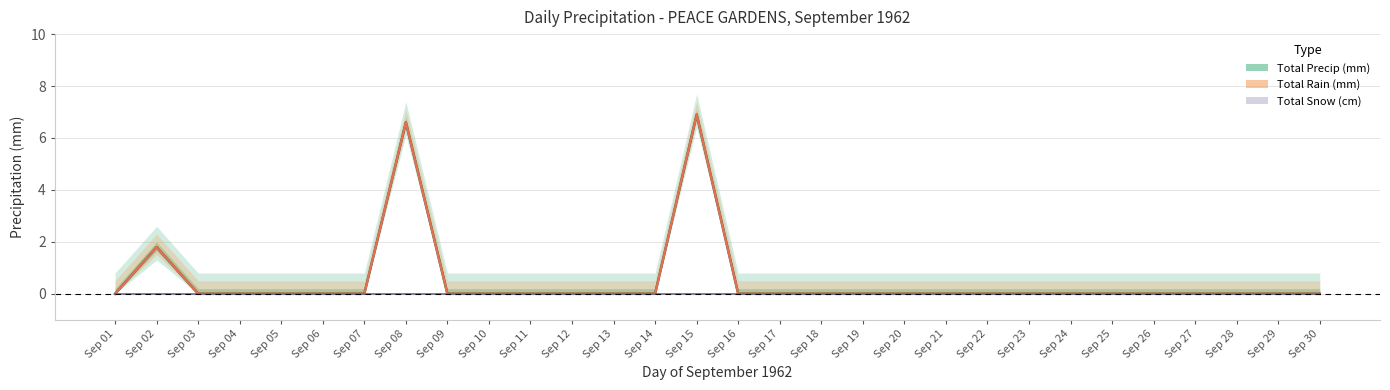

Is this an area chart (filled region under the line)?

No